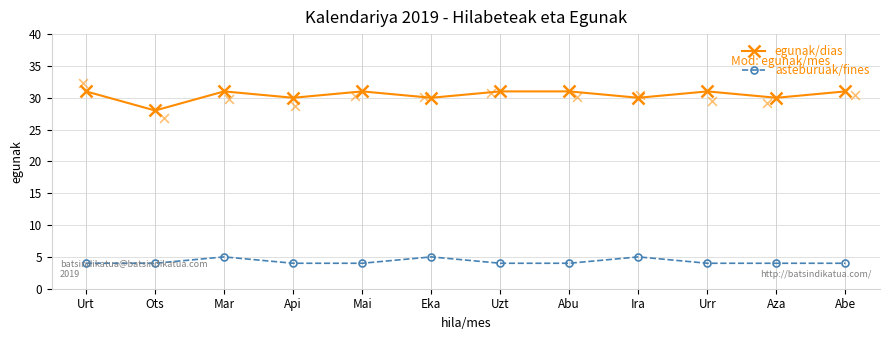

At which category is the sum across all series the highest?

Mar